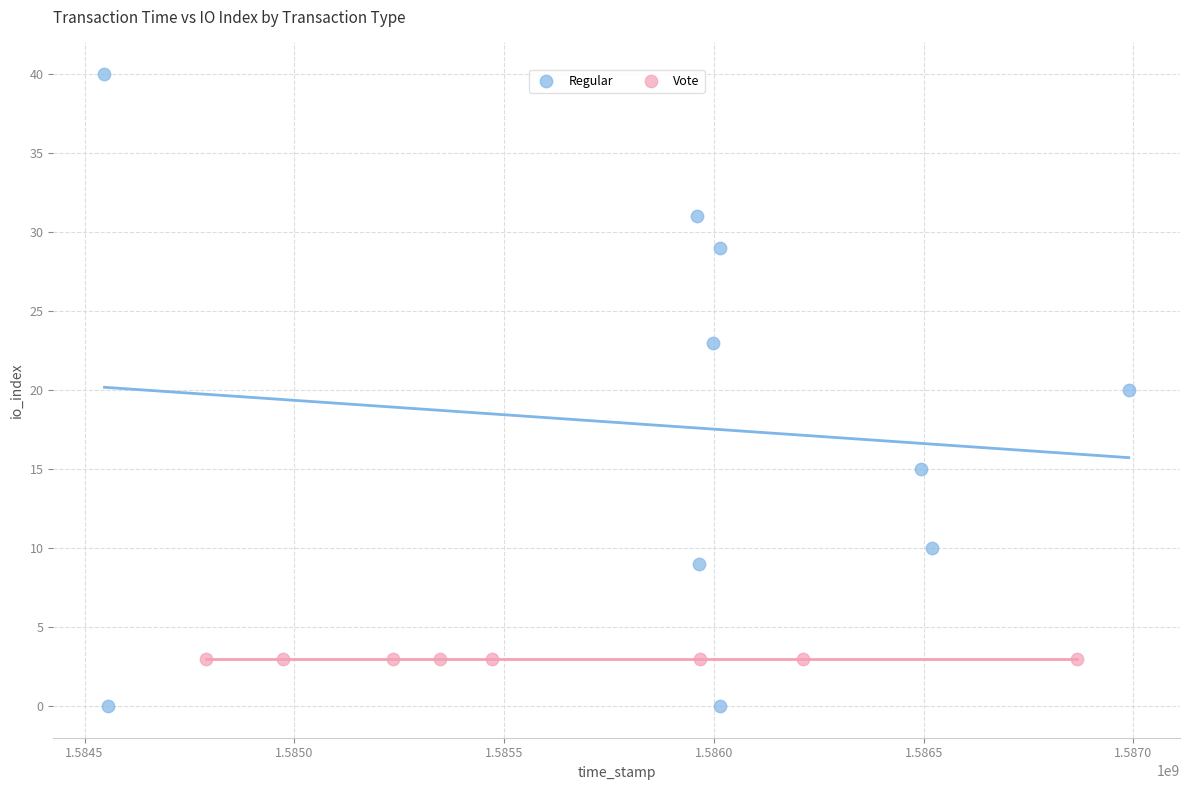

Which series reaches the minimum Y coordinate?

Regular